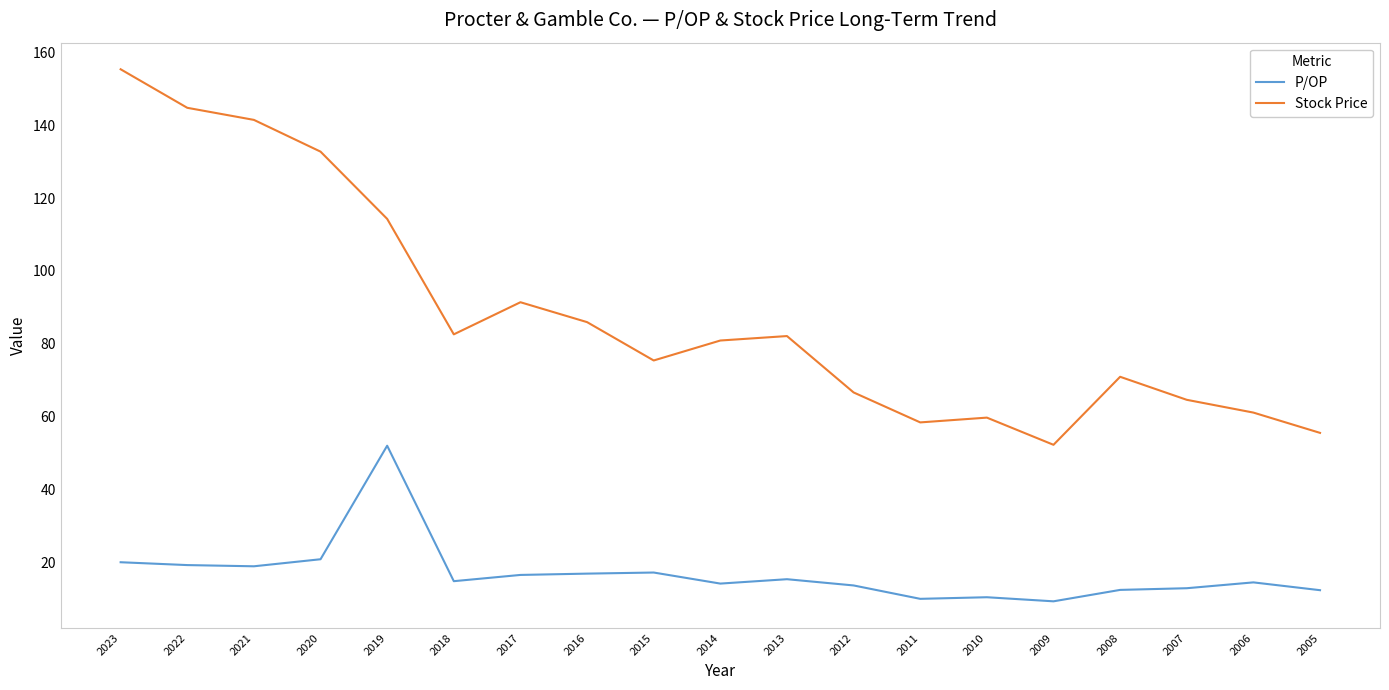

What is the difference between the highest and lowest values at 2021?

122.3